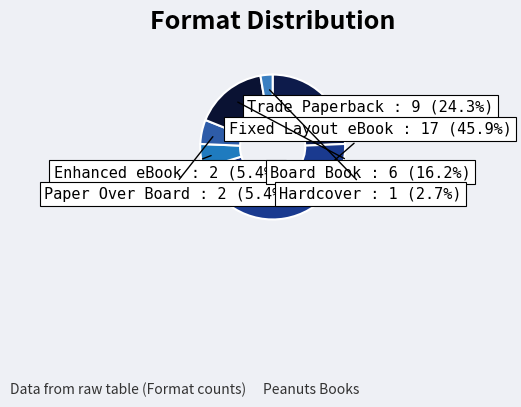

Does any single category account for the majority?

No